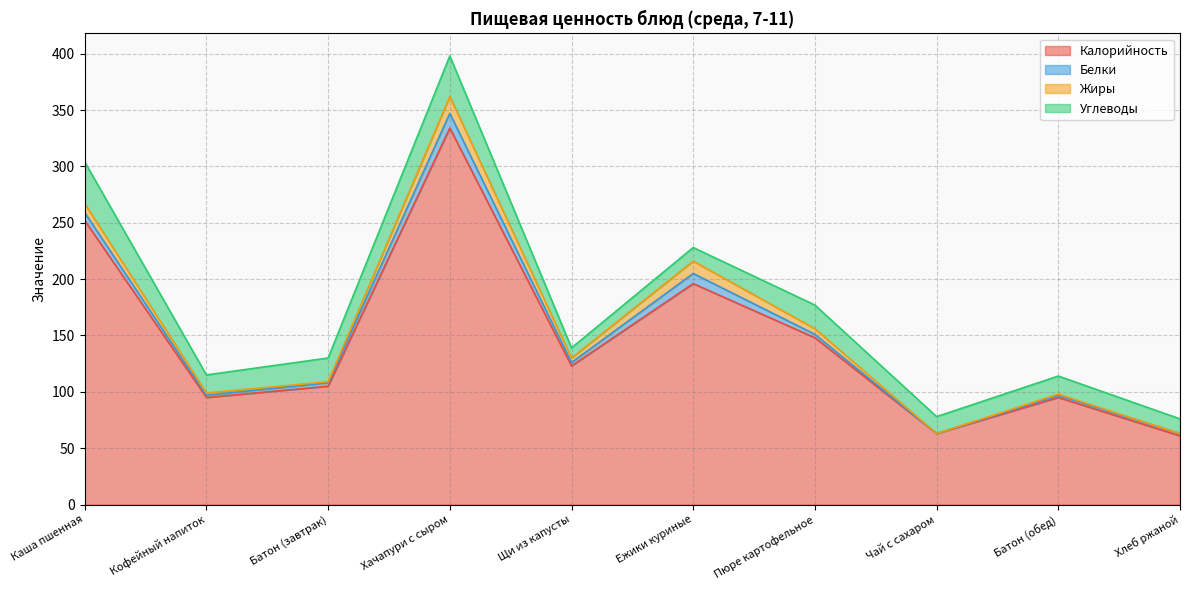

What is the label of the 8th point from the left?

Чай с сахаром